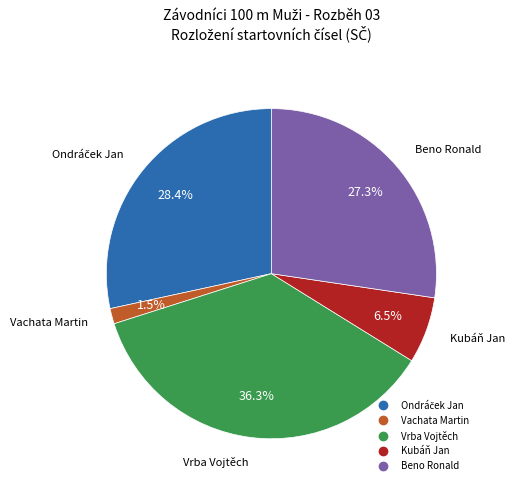

Is there any slice that represents more than half of the pie?

No